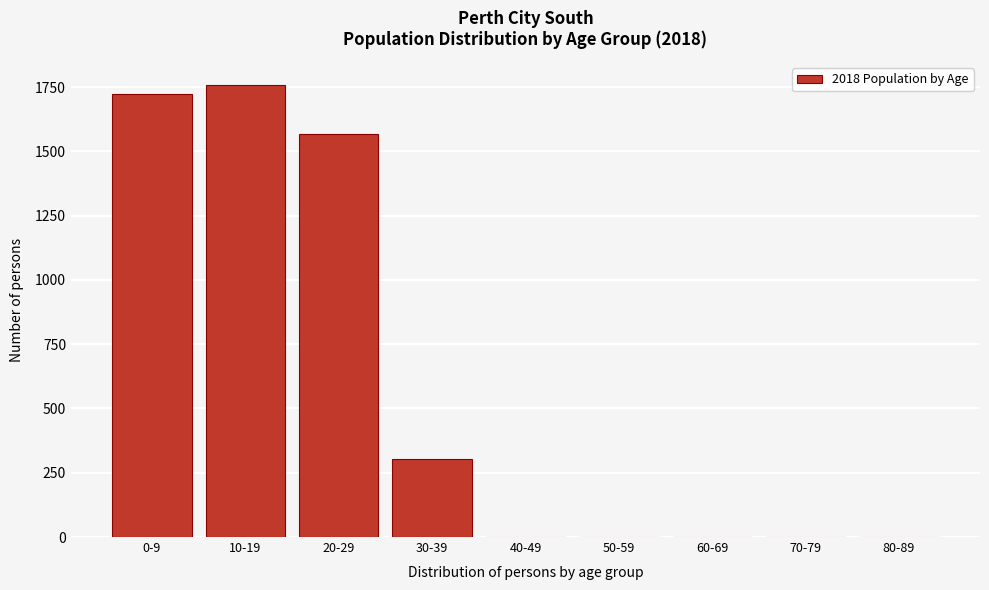

Reading left to right, transcribe all the data shown in this chart.

0-9=1721	10-19=1759	20-29=1568	30-39=304	40-49=0	50-59=0	60-69=0	70-79=0	80-89=0